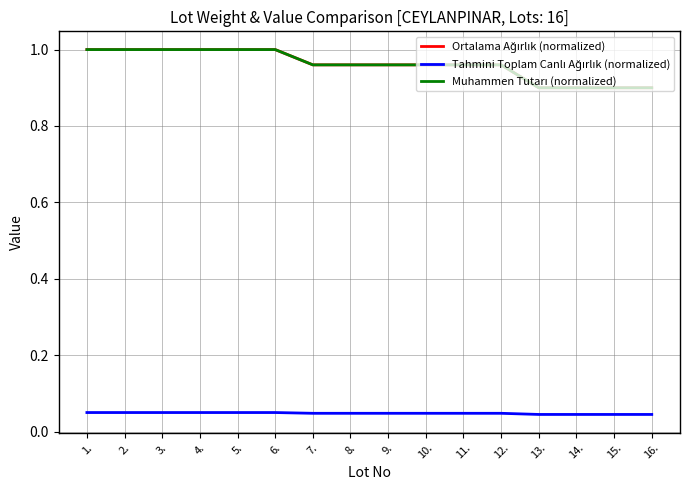

Is this an area chart (filled region under the line)?

No